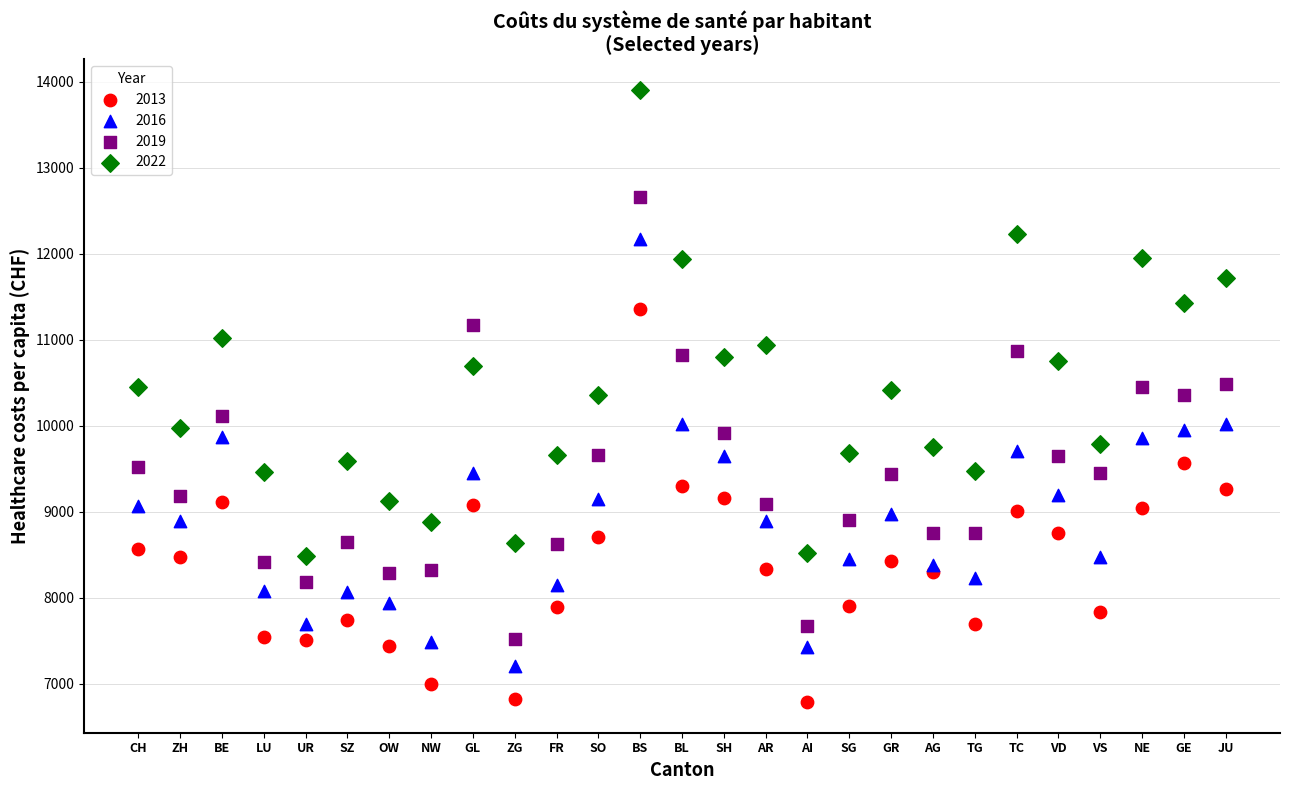

Which series has the largest Y range (max minus min)?

2022